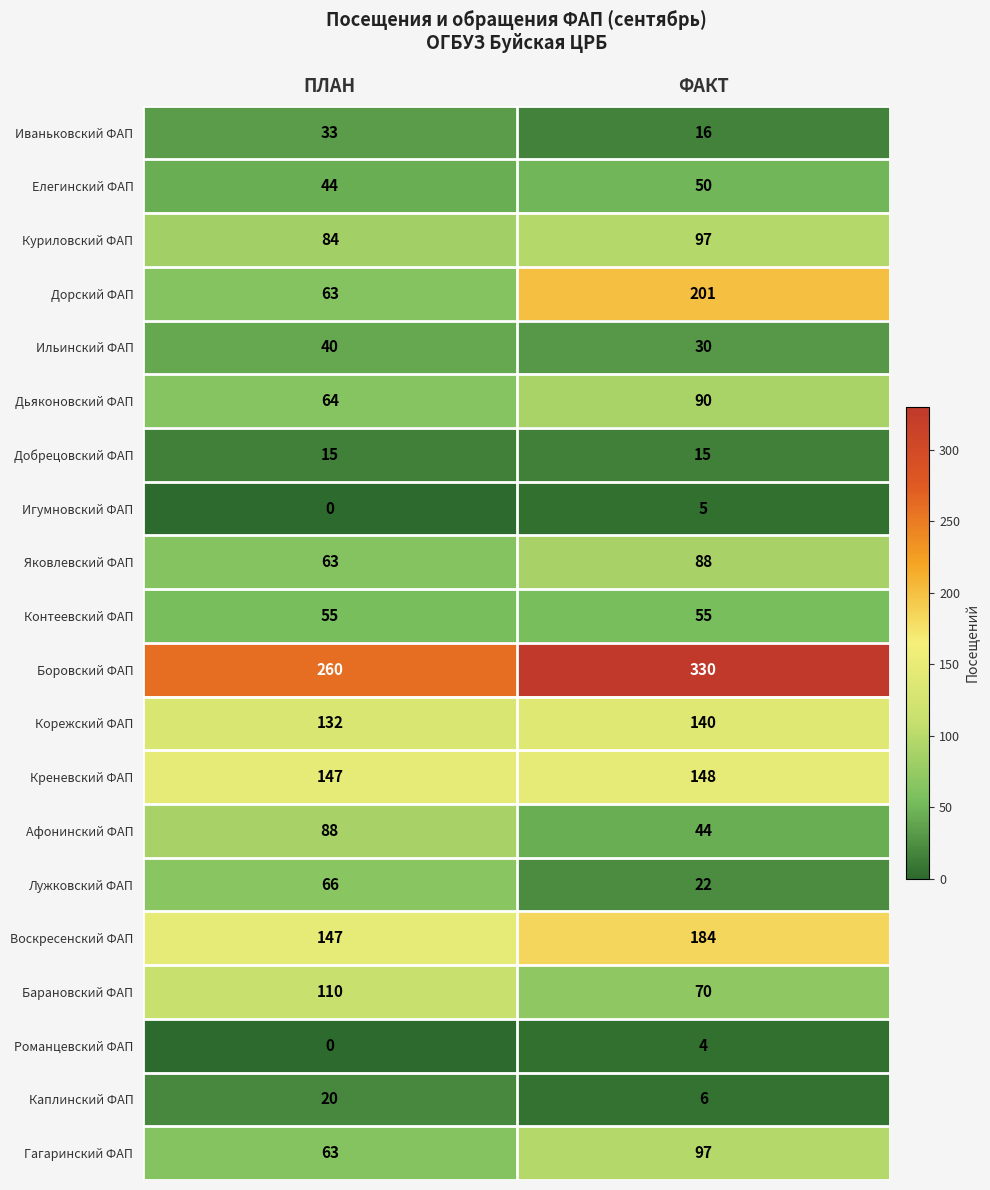

What value does the Корежский ФАП series have at ФАКТ?

140